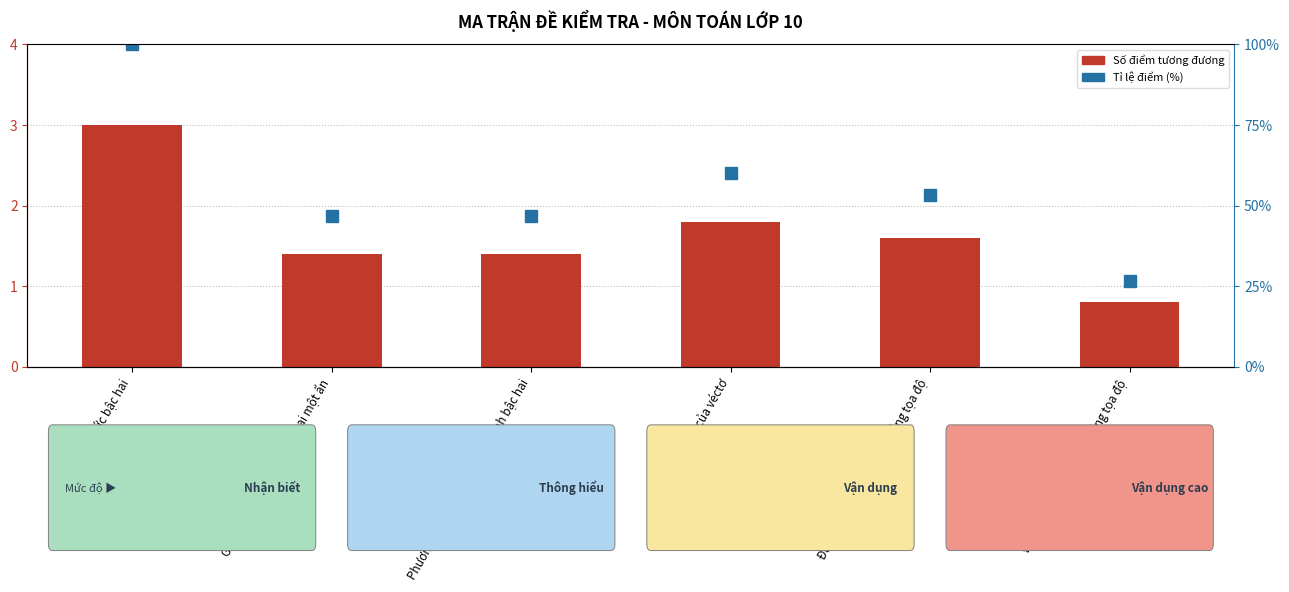

Reading right to left, list all the values displayed in this chart.

Số điểm tương đương: Đường tròn trong mặt phẳng tọa độ=0.8	Đường thẳng trong mặt phẳng tọa độ=1.6	Tọa độ của véctơ=1.8	Phương trình quy về phương trình bậc hai=1.4	Giải bất phương trình bậc hai một ẩn=1.4	Dấu của tam thức bậc hai=3.0
Tỉ lệ điểm (%): Đường tròn trong mặt phẳng tọa độ=26.7	Đường thẳng trong mặt phẳng tọa độ=53.3	Tọa độ của véctơ=60.0	Phương trình quy về phương trình bậc hai=46.7	Giải bất phương trình bậc hai một ẩn=46.7	Dấu của tam thức bậc hai=100.0